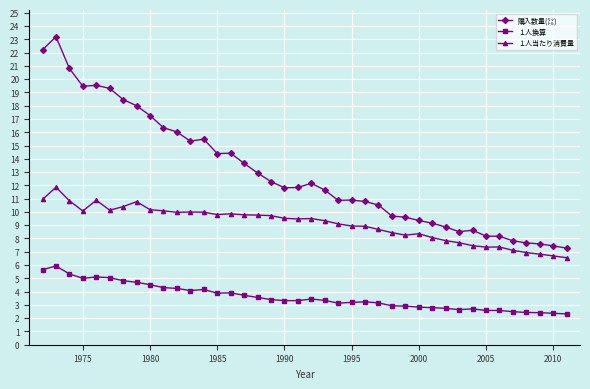

Which series has the largest total across all categories?

購入数量(㍑)